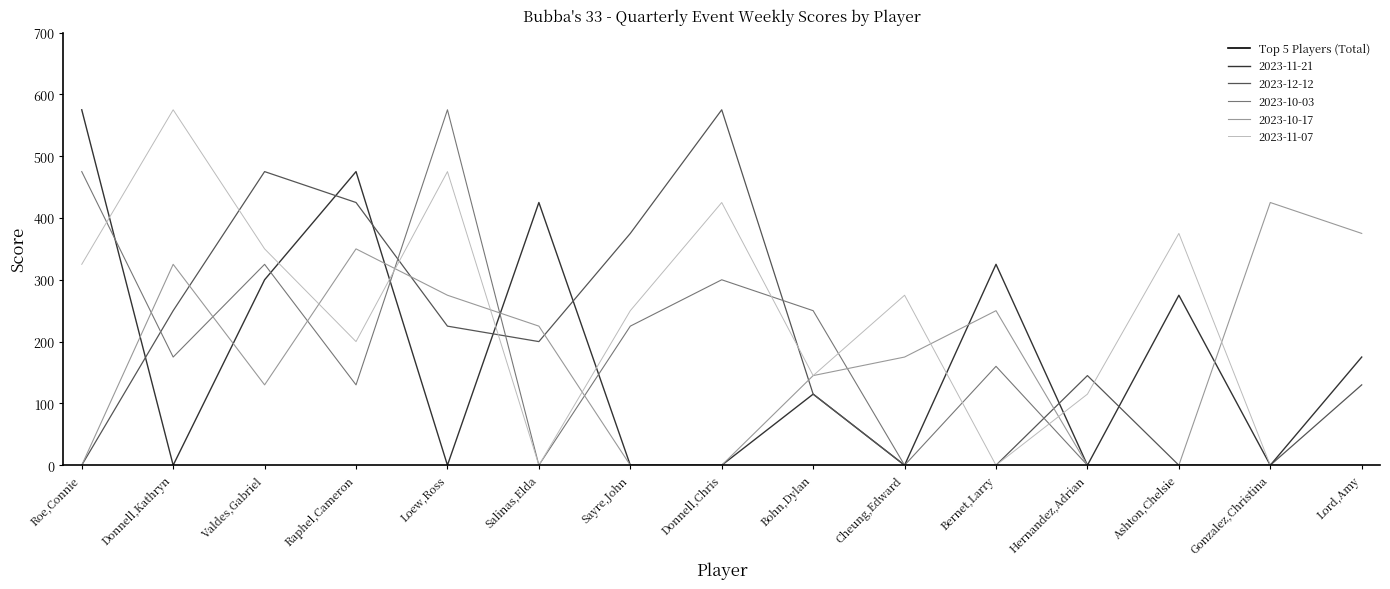

What is the difference between the maximum and minimum values?

2905